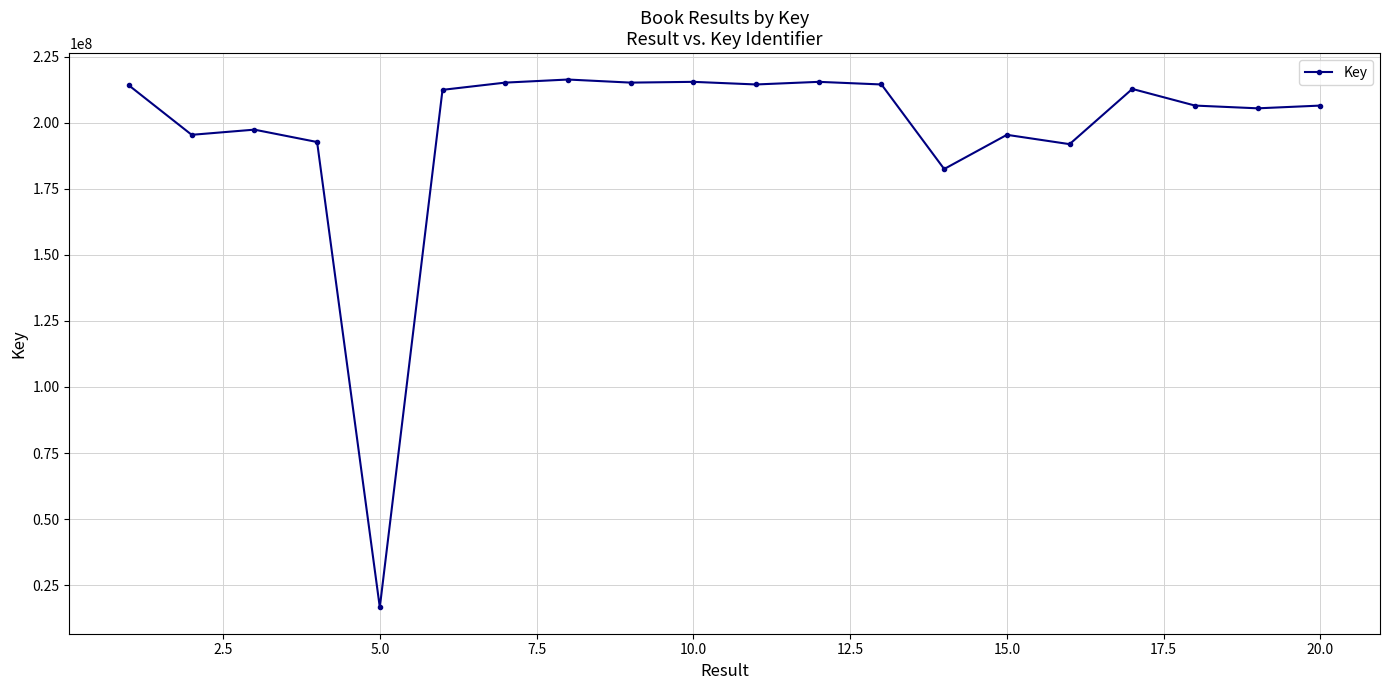

What is the average value?

196820508